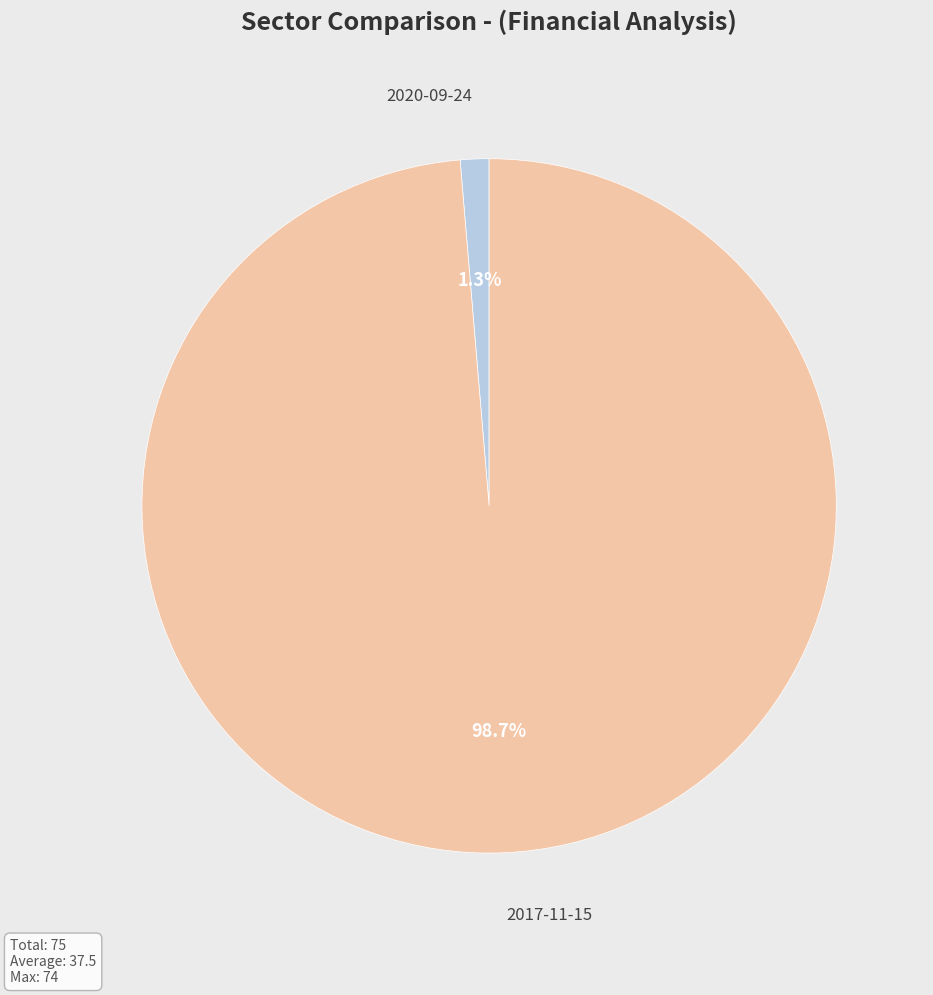

What is the total percentage of 2017-11-15 and 2020-09-24?

100.0%